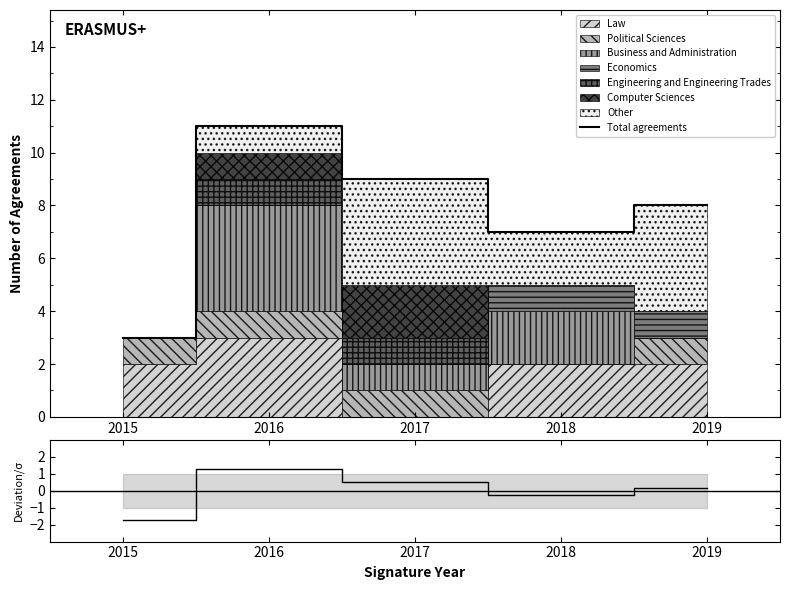

The value of Total agreements at 2016 is 7. True or false?

False